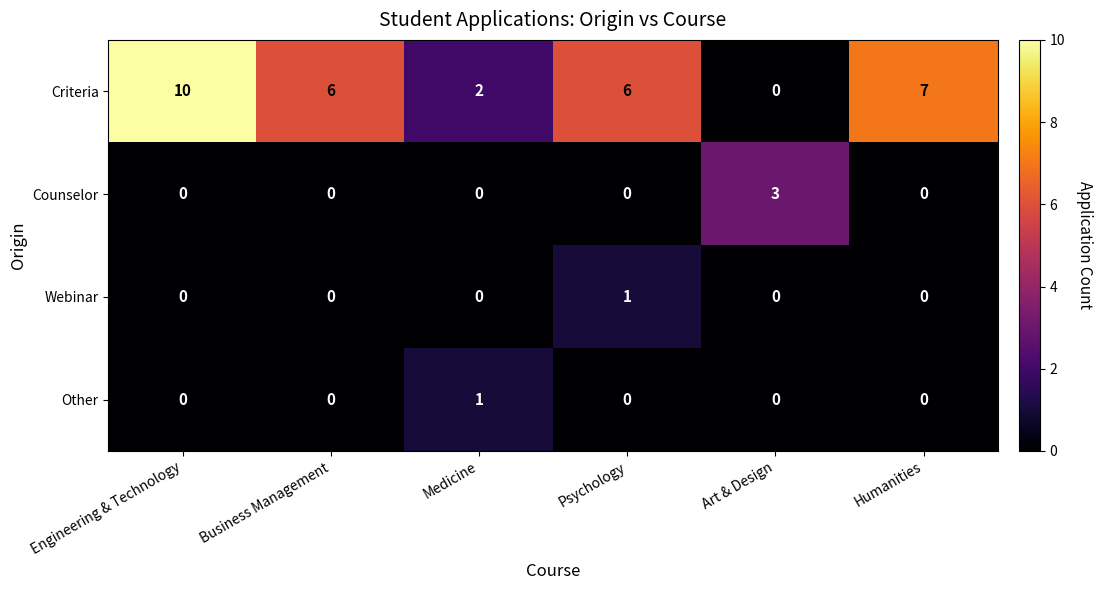

Which series has the largest range (max minus min)?

Criteria